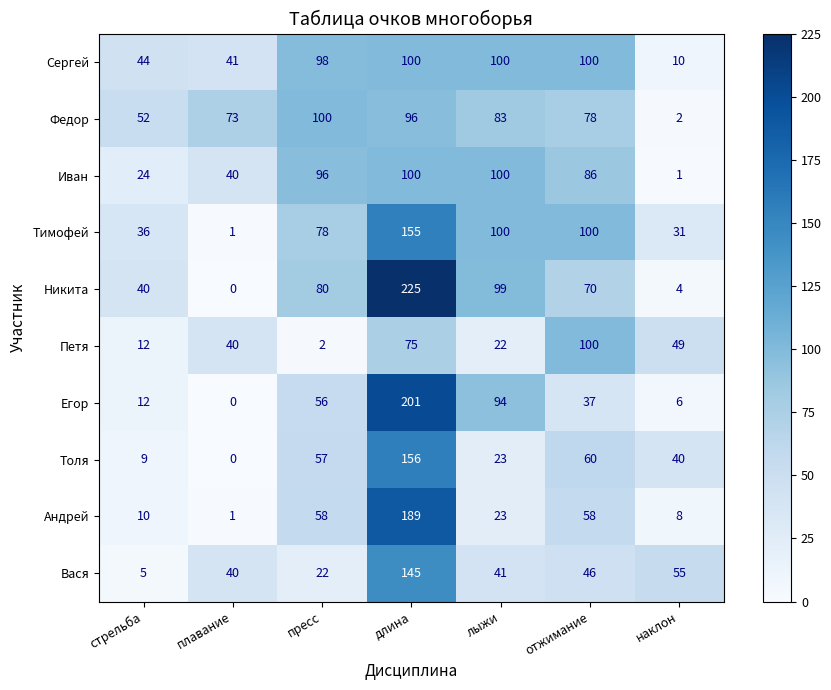

What is the difference between the second highest and second lowest values in the Тимофей series?

69